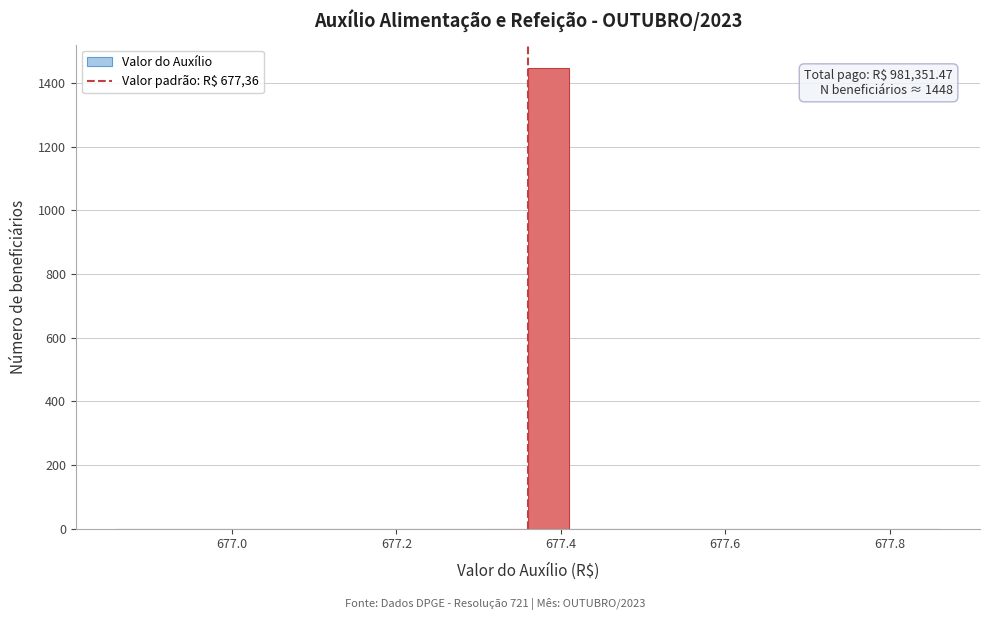

Around what value on the x-axis is the tallest bar? Give the approximate position of its centre, as read against the axis.

677.38